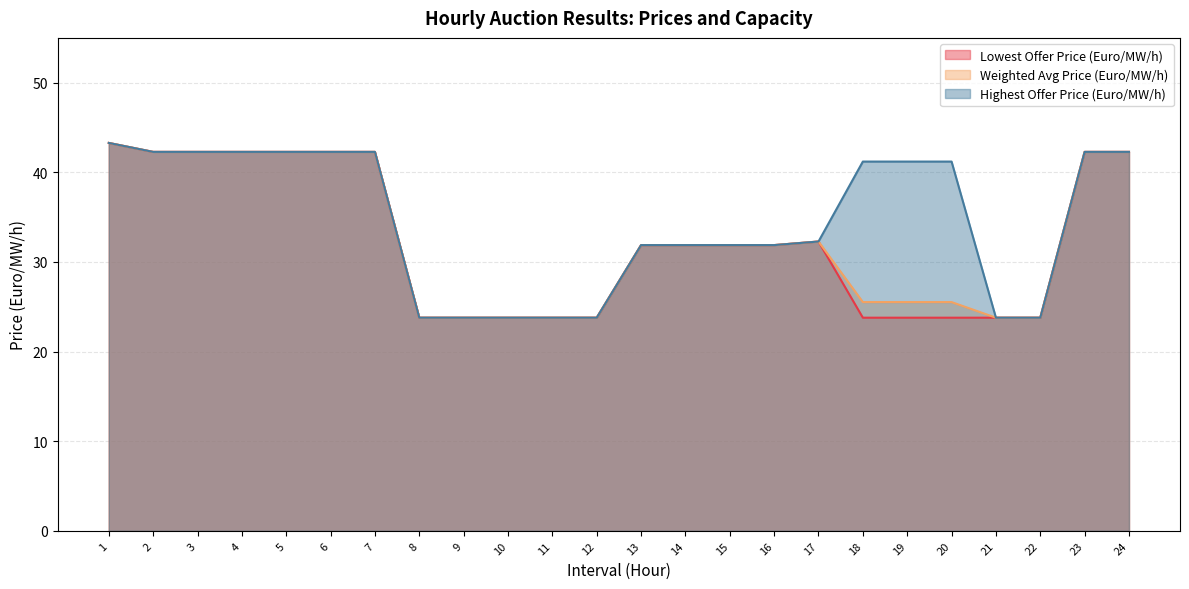

True or false: Weighted Avg Price (Euro/MW/h) has a value of 23.8 at 12.

True